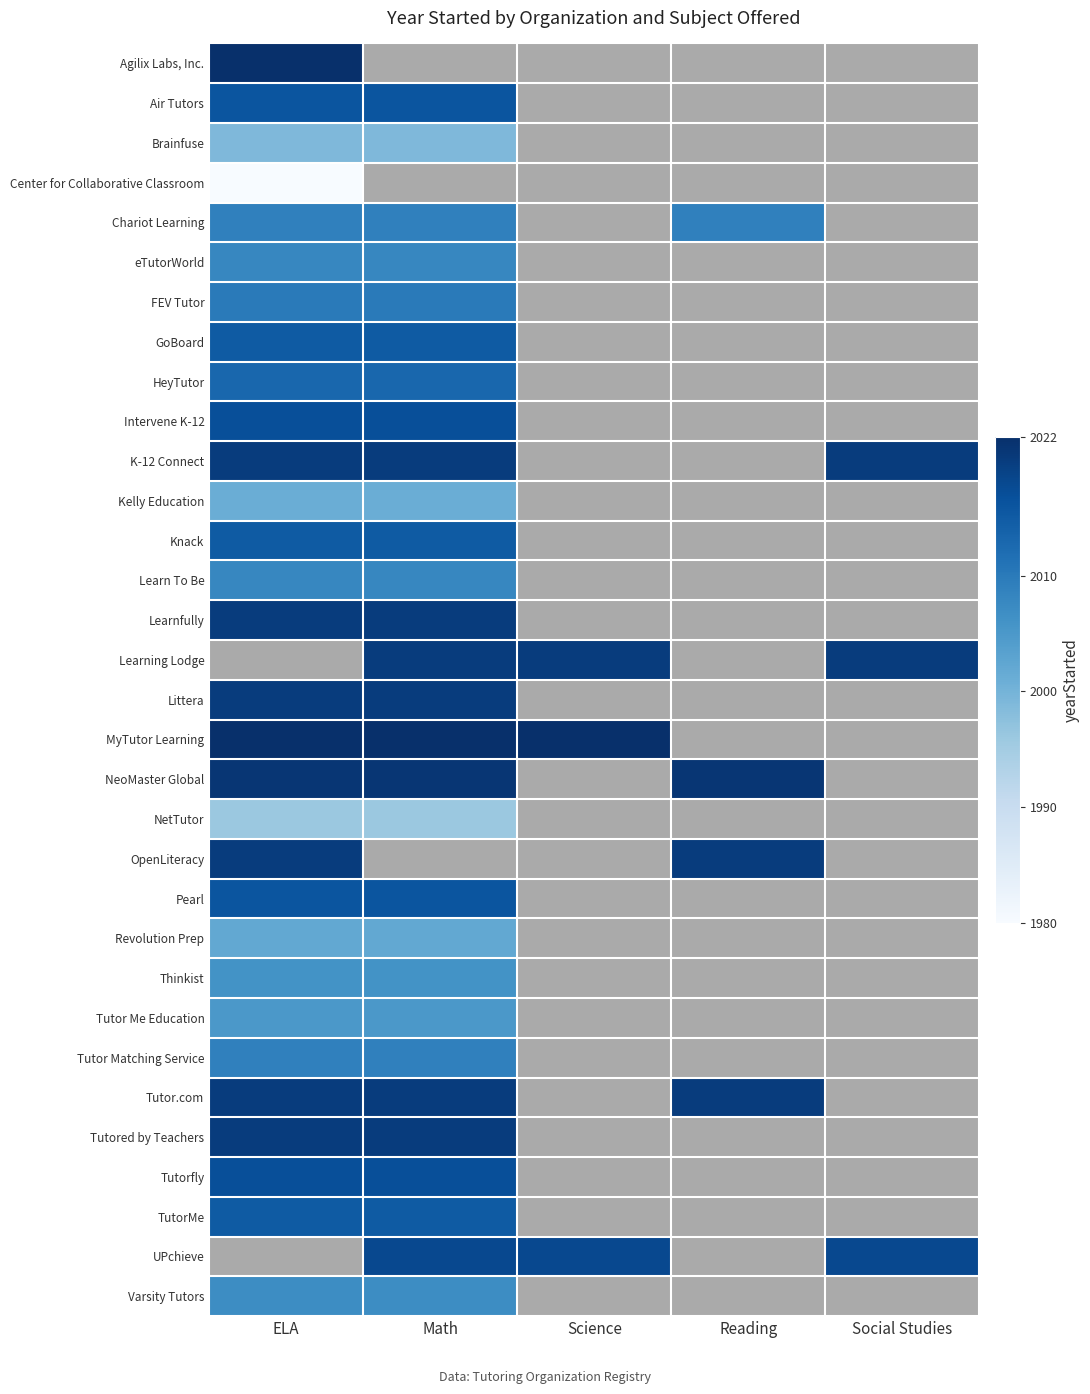

Which label corresponds to the largest value in the chart?

ELA